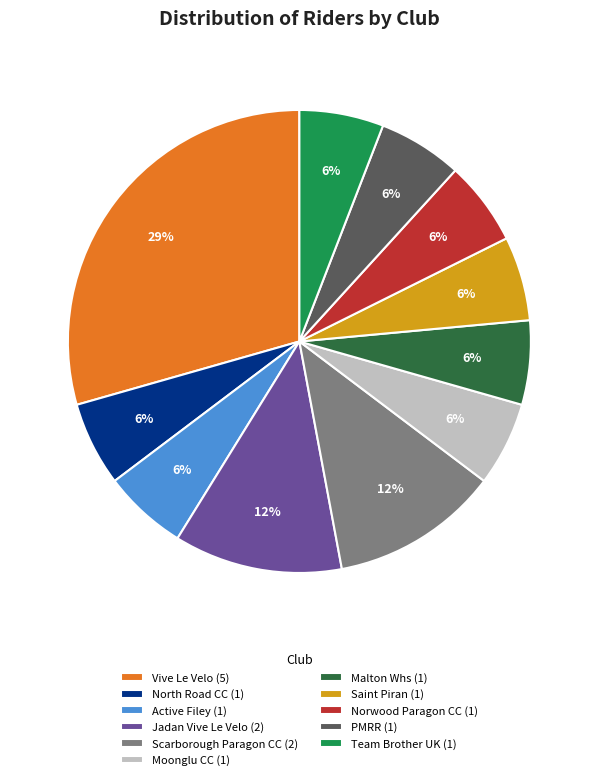

Does Vive Le Velo (5) account for over 50% of the chart?

No